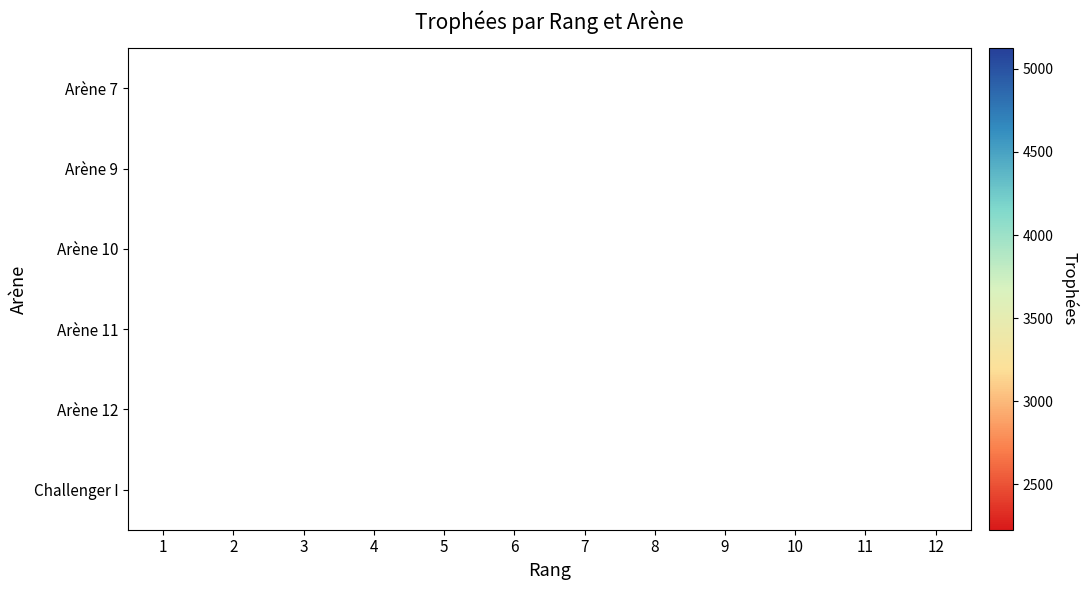

How many categories are shown in the chart?

12